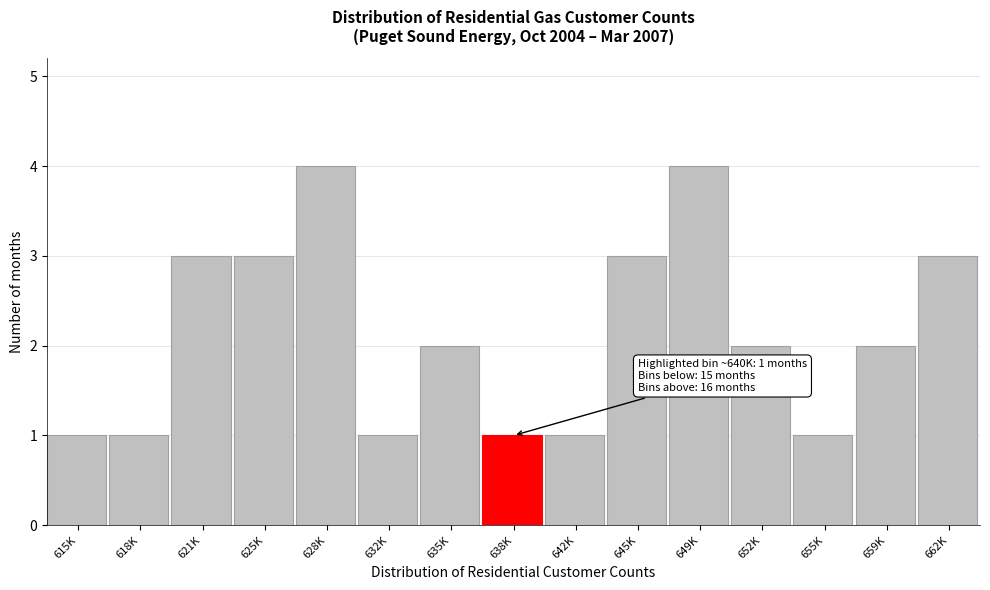

Reading left to right, list all the values displayed in this chart.

615K=1	618K=1	621K=3	625K=3	628K=4	632K=1	635K=2	638K=1	642K=1	645K=3	649K=4	652K=2	655K=1	659K=2	662K=3